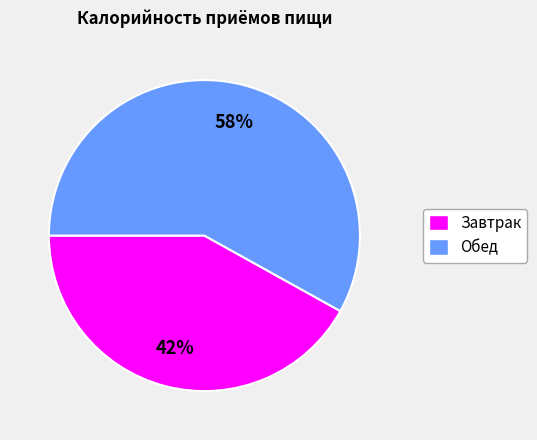

What percentage is the Обед slice, to the nearest percent?

58%